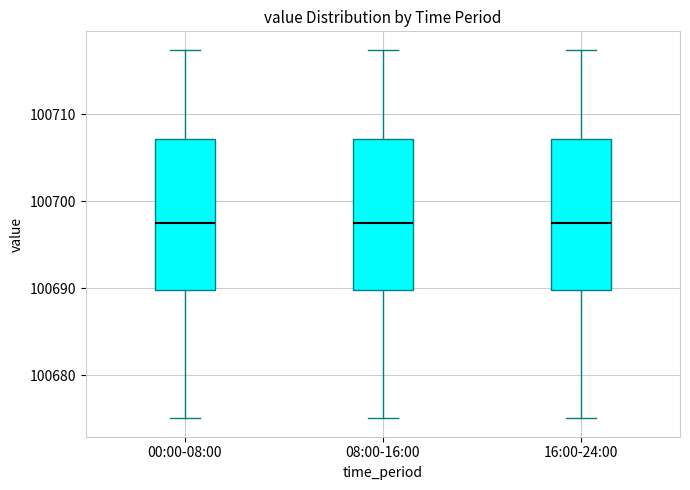

Reading left to right, transcribe this box plot: for each box, give where its median line is, the range the box spans, and where its two whiskers end, as read against the y-axis. The values are not printed on the chart, so give them approximately, as read against the axis.

00:00-08:00: median 100698, box 100690 to 100707, whiskers 100675 to 100717
08:00-16:00: median 100698, box 100690 to 100707, whiskers 100675 to 100717
16:00-24:00: median 100698, box 100690 to 100707, whiskers 100675 to 100717